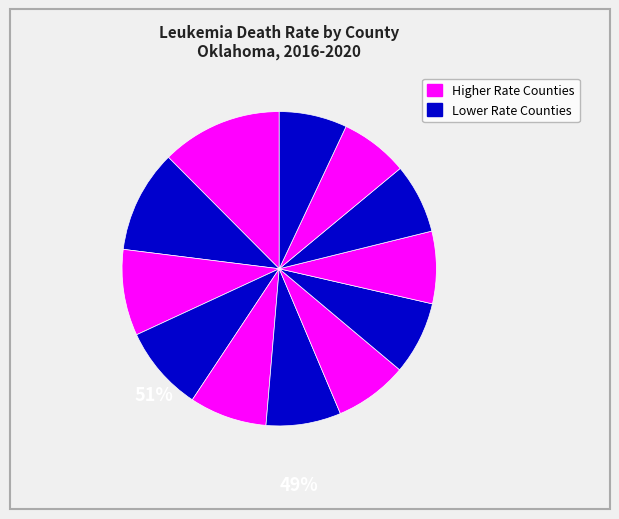

Count the number of slices in the pie.

12